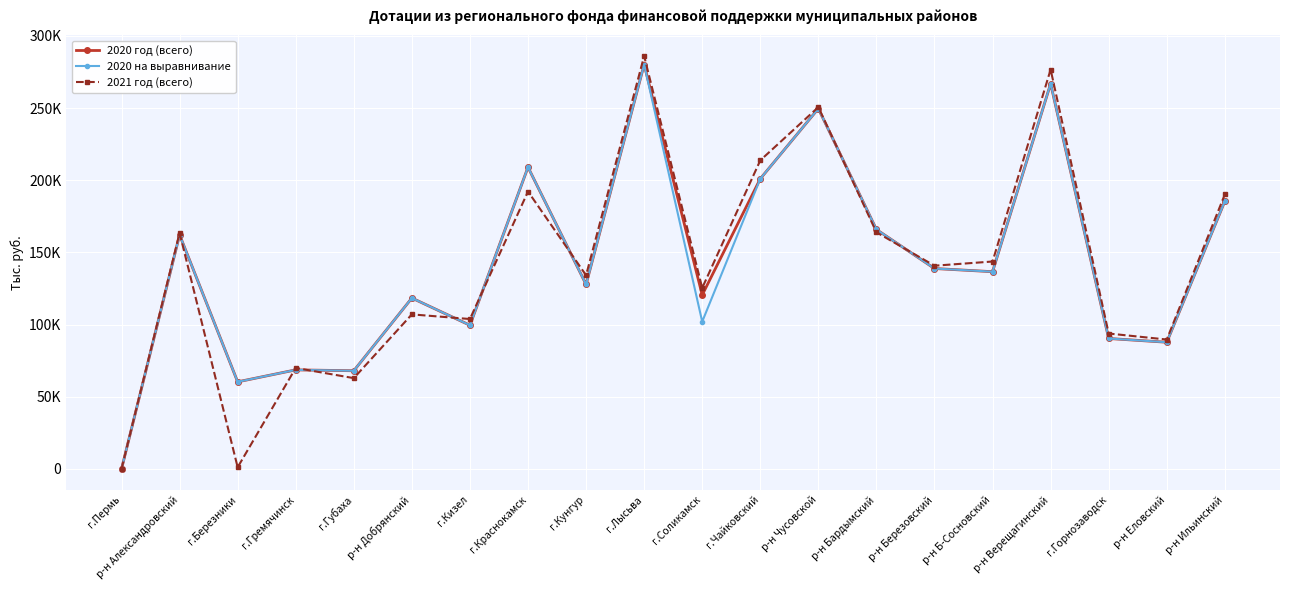

What are all the series names shown in the legend?

2020 год (всего), 2020 на выравнивание, 2021 год (всего)